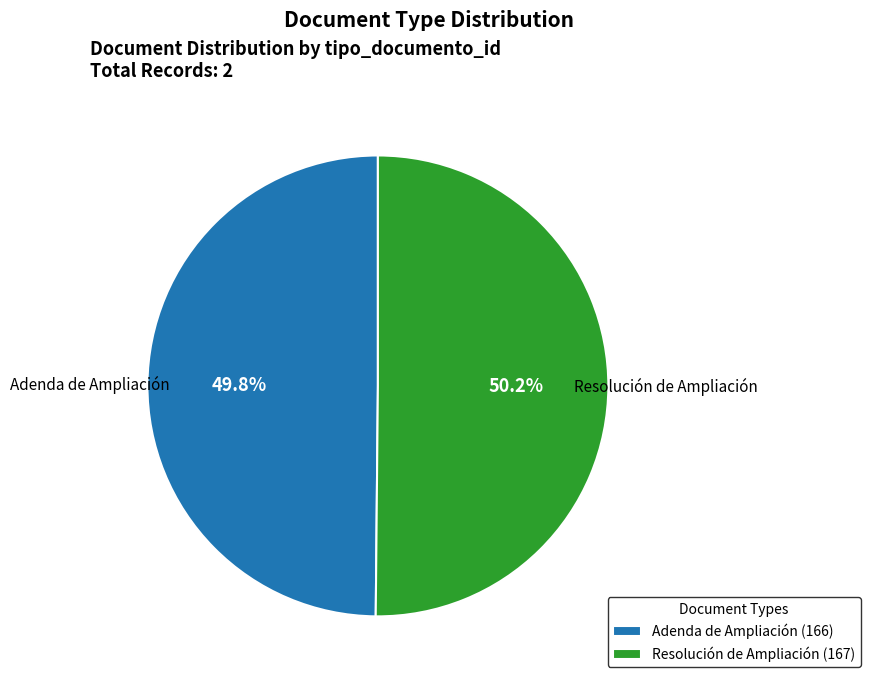

The Adenda de Ampliación slice represents 50% of the pie. True or false?

True